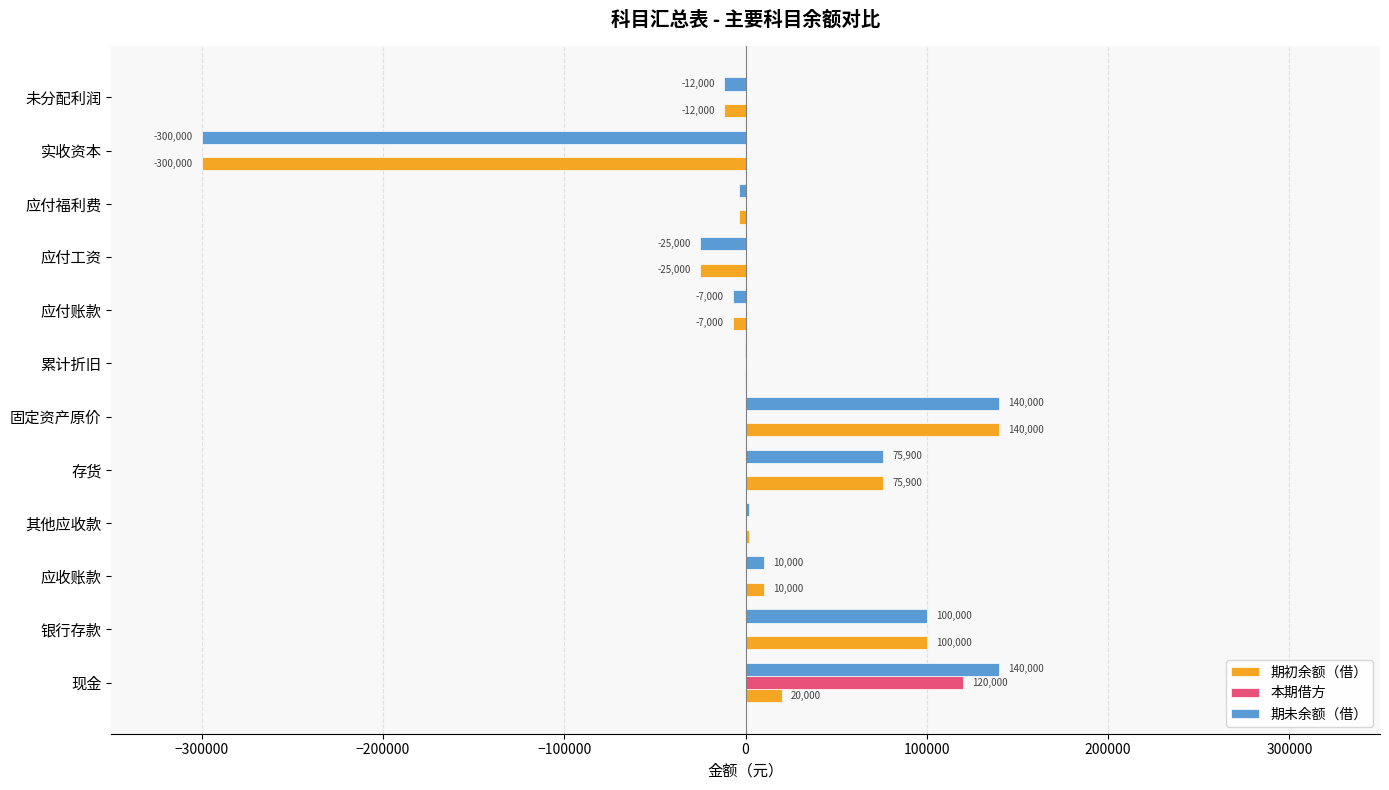

Count the number of data series in this chart.

3